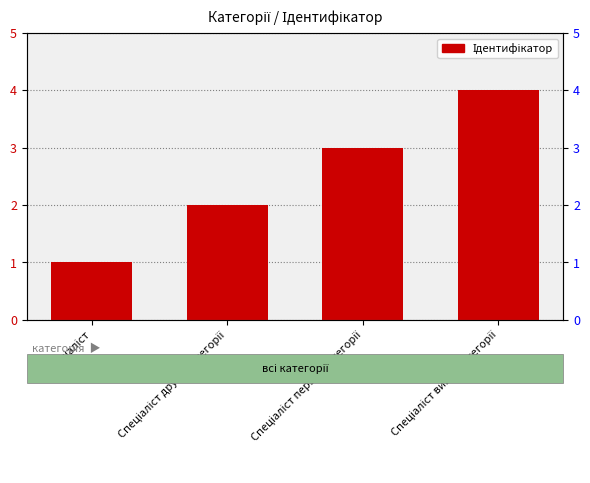

List the labels in order of value, largest first.

Спеціаліст вищої категорії, Спеціаліст першої категорії, Спеціаліст другої категорії, Спеціаліст